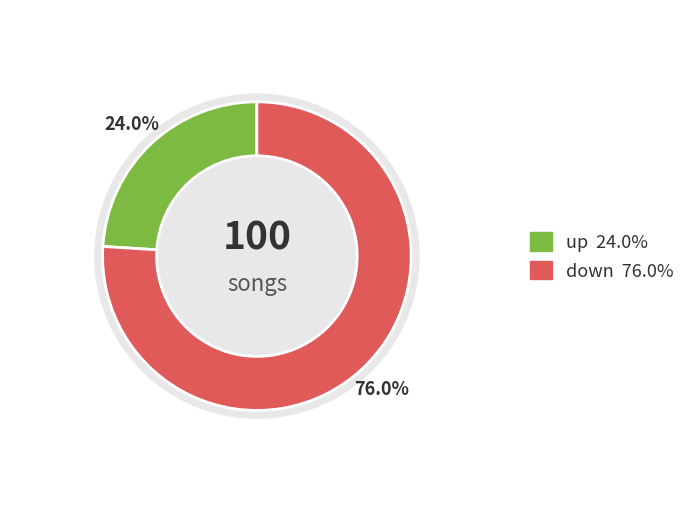

Is it true that up is 36% of the pie?

False